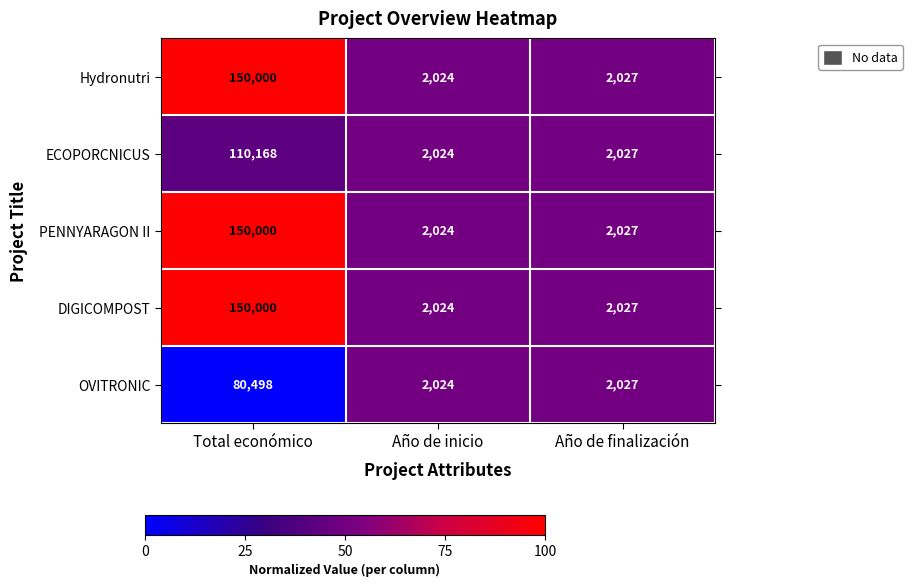

How many data points in Hydronutri are less than 2027?

1